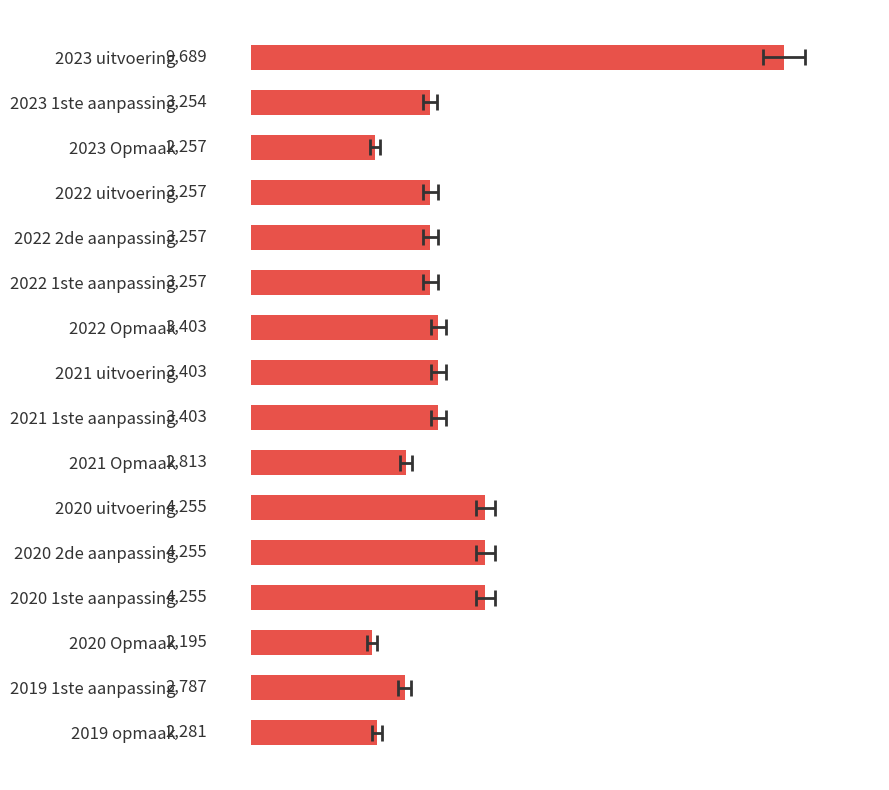

True or false: the data shows 3254 at 2023 1ste aanpassing.

True